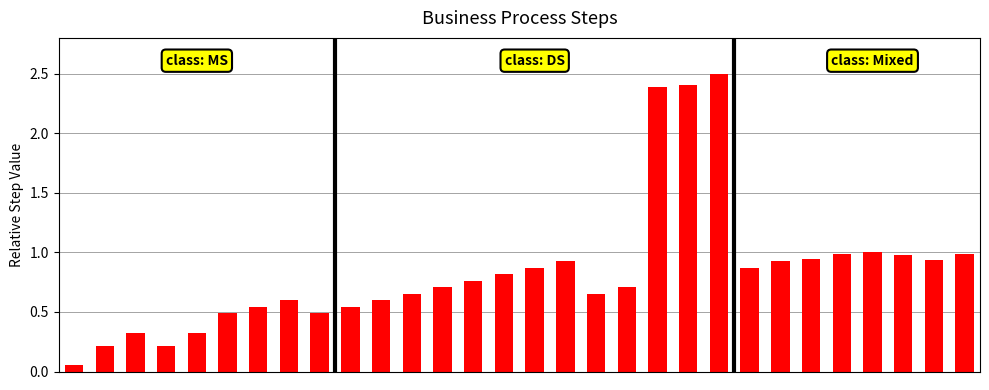

What is the difference between the maximum and minimum values?

2.4